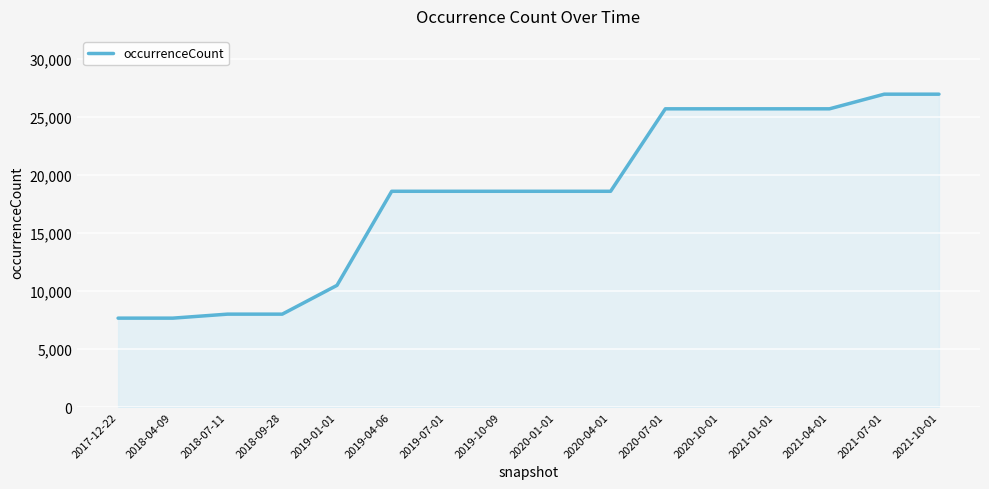

The value at 2019-01-01 is 10491. True or false?

True